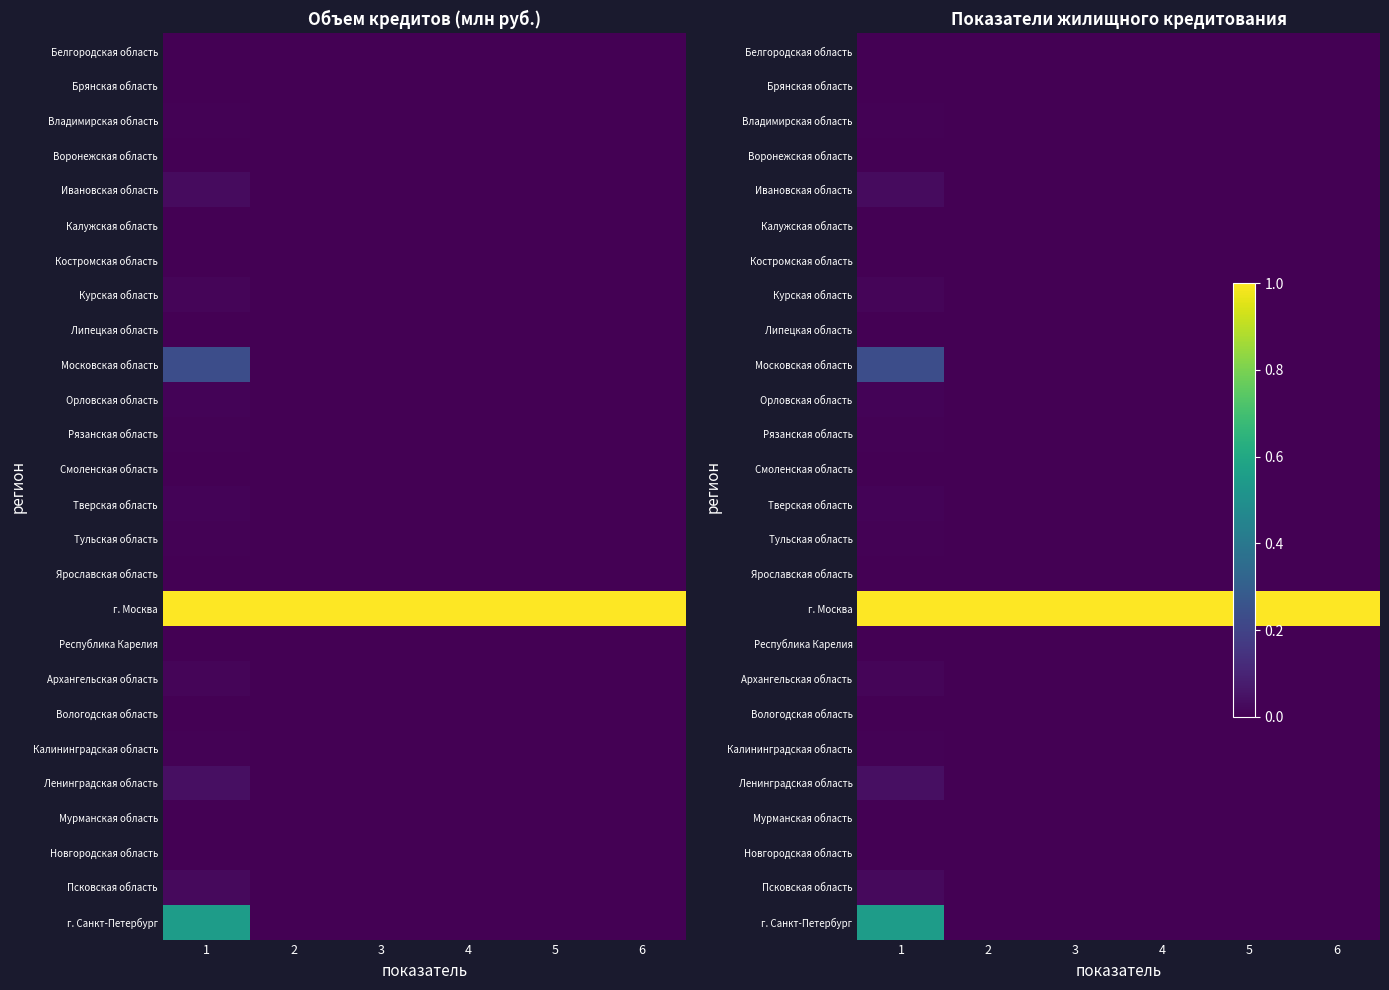

At which category is the sum across all series the highest?

1